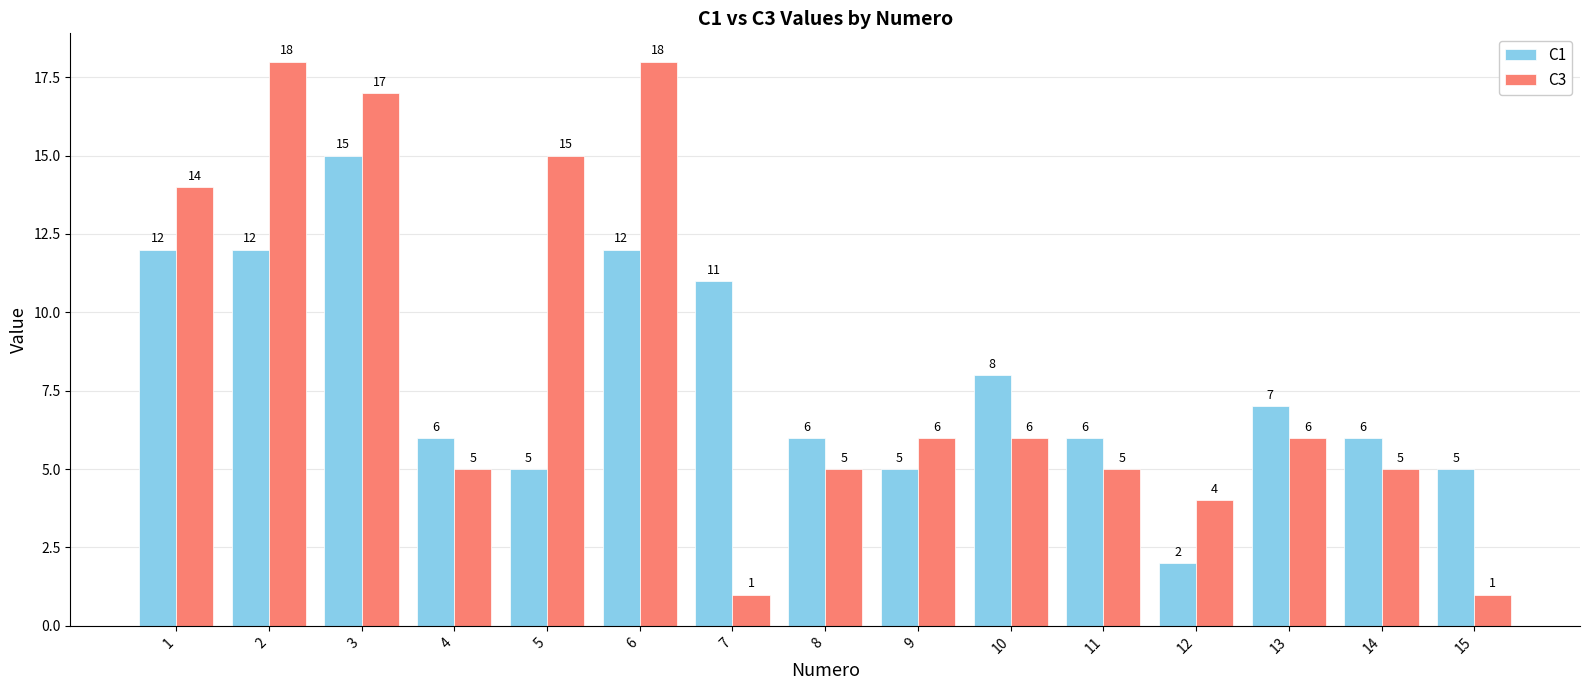

Where is C1 nearest to the value 8?

10